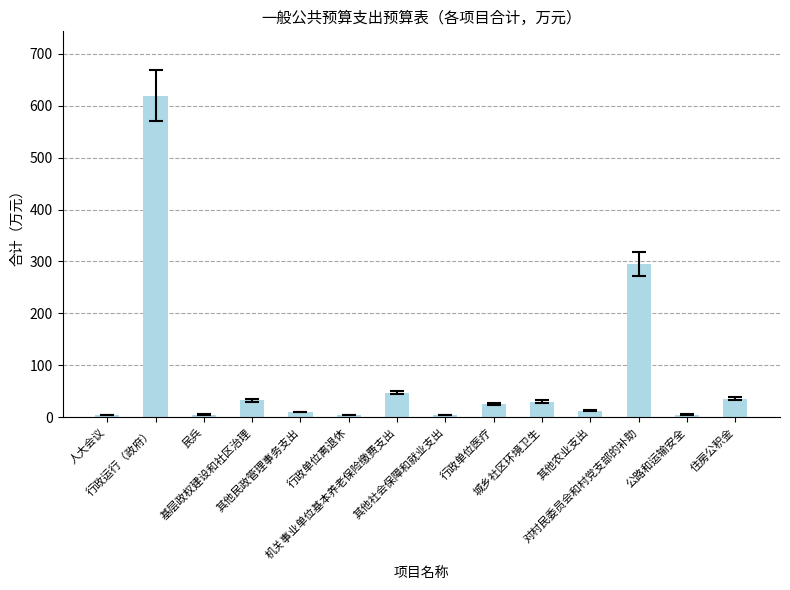

True or false: the data shows 29.8 at 城乡社区环境卫生.

True